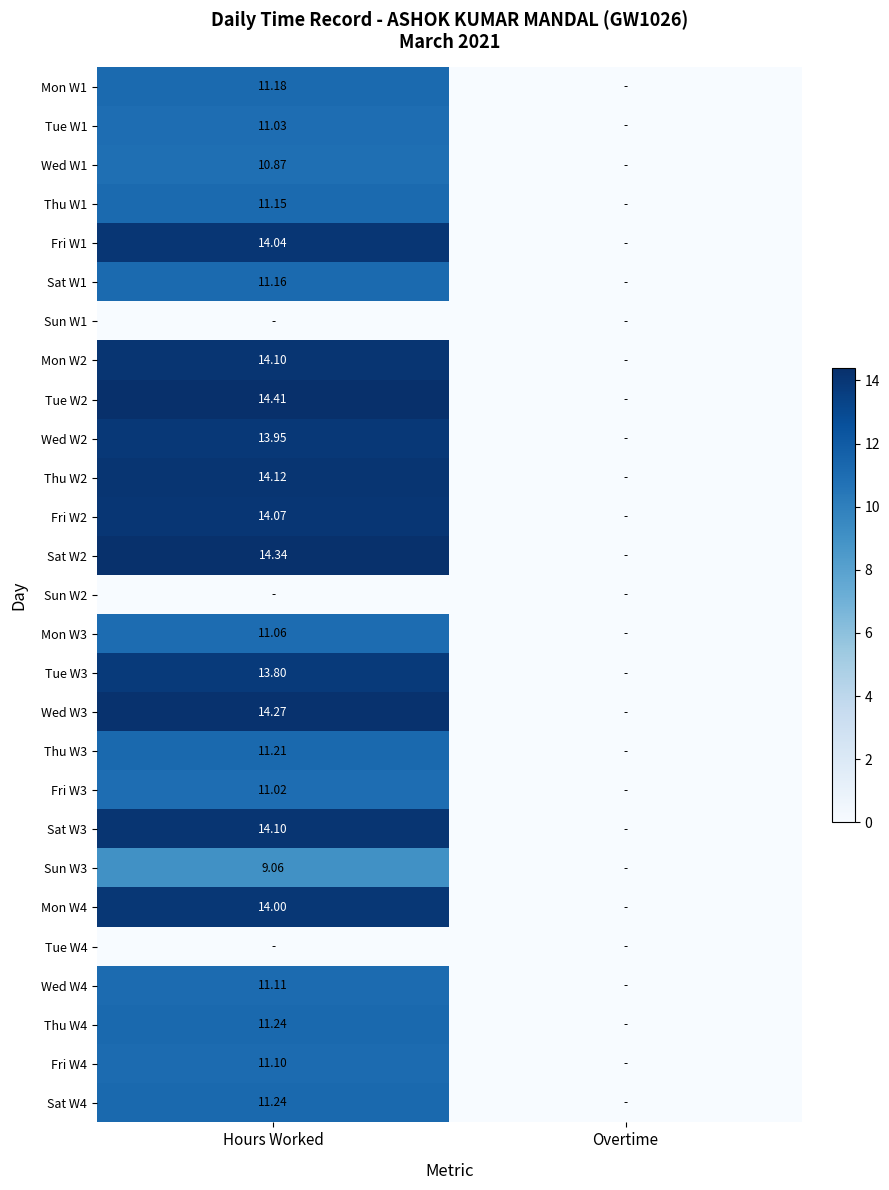

How many data points does each series have?

2